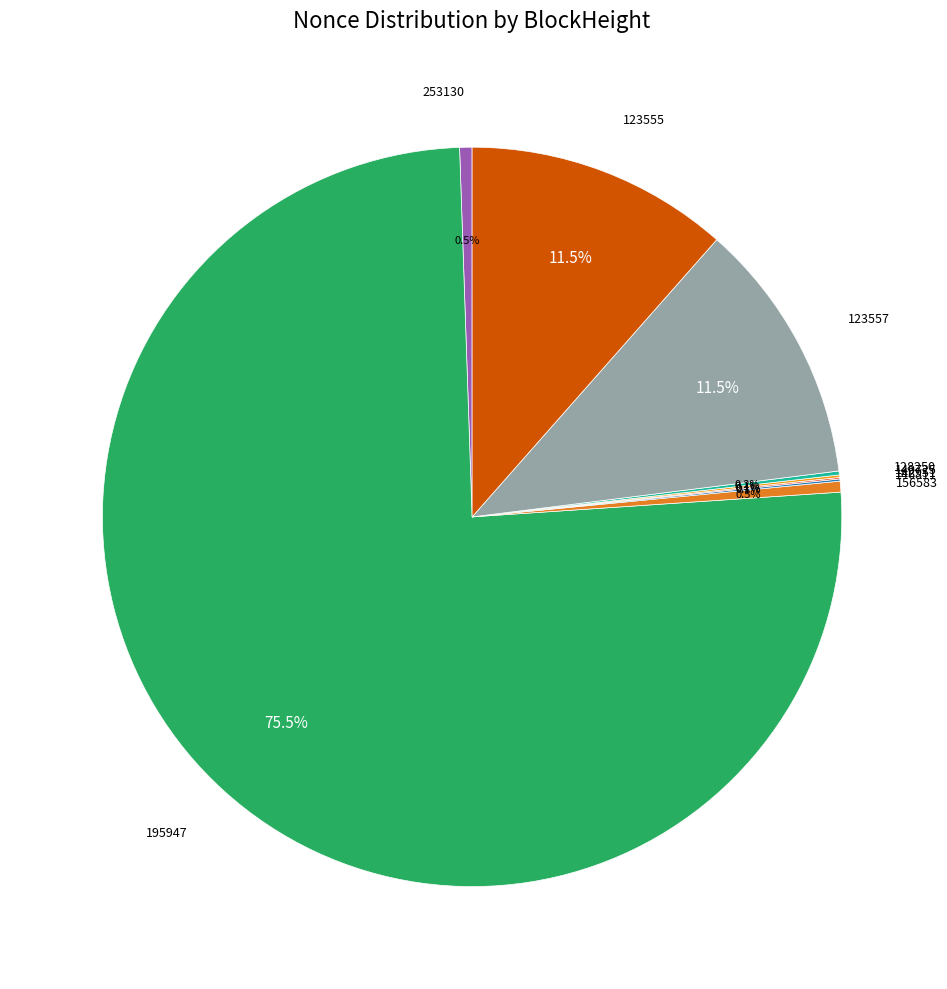

Combined, what portion of the pie is 123557 and 123555?

23.0%